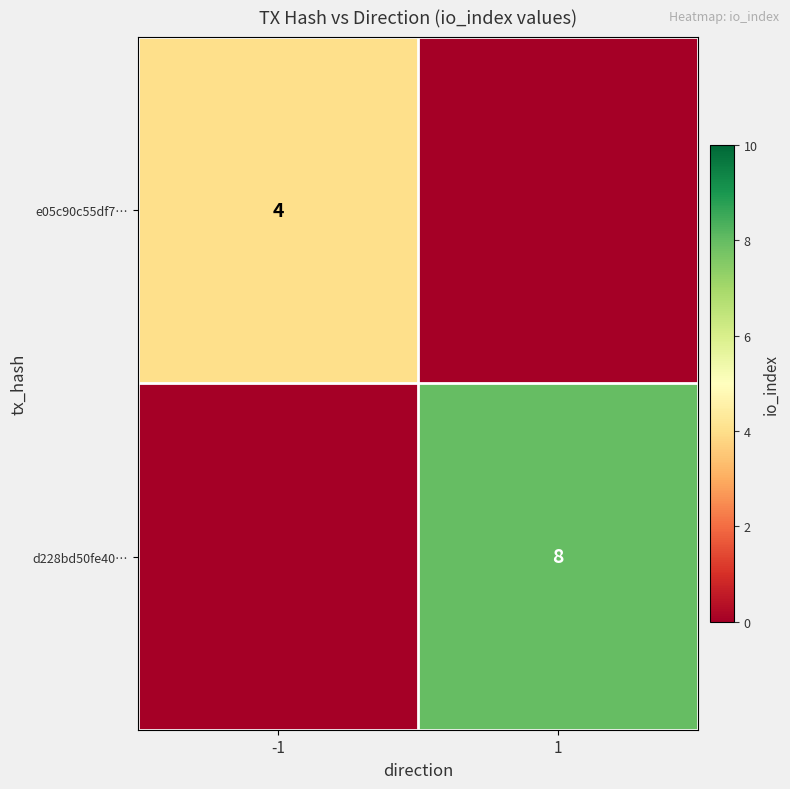

Count the number of data series in this chart.

2